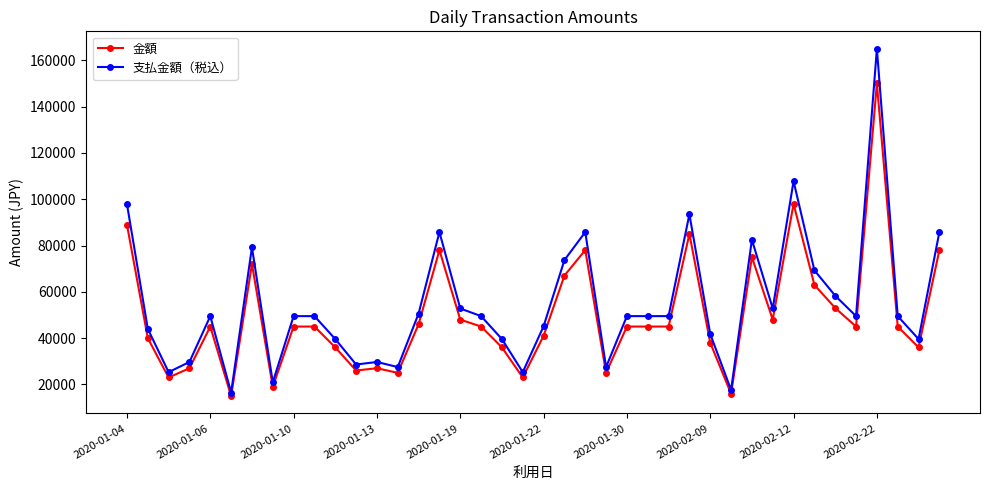

True or false: 金額 and 支払金額（税込） cross at least once.

False